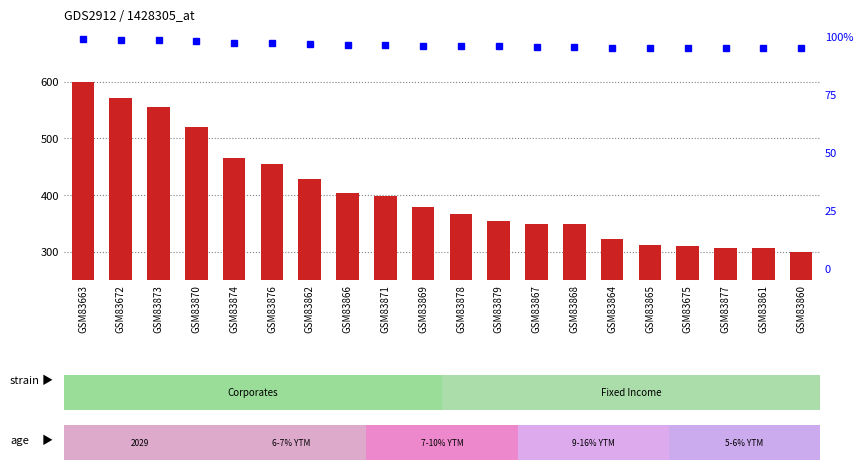

At which label is the value closest to 450?

GSM83876